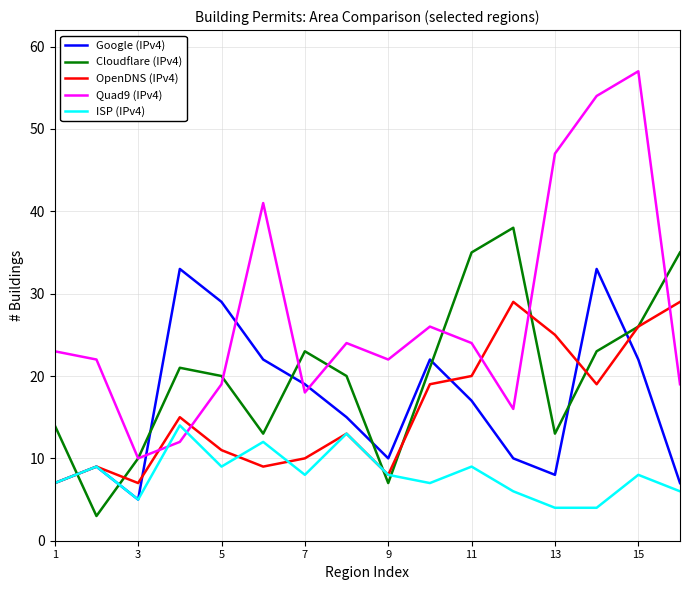

What is the minimum value for Cloudflare (IPv4)?

3